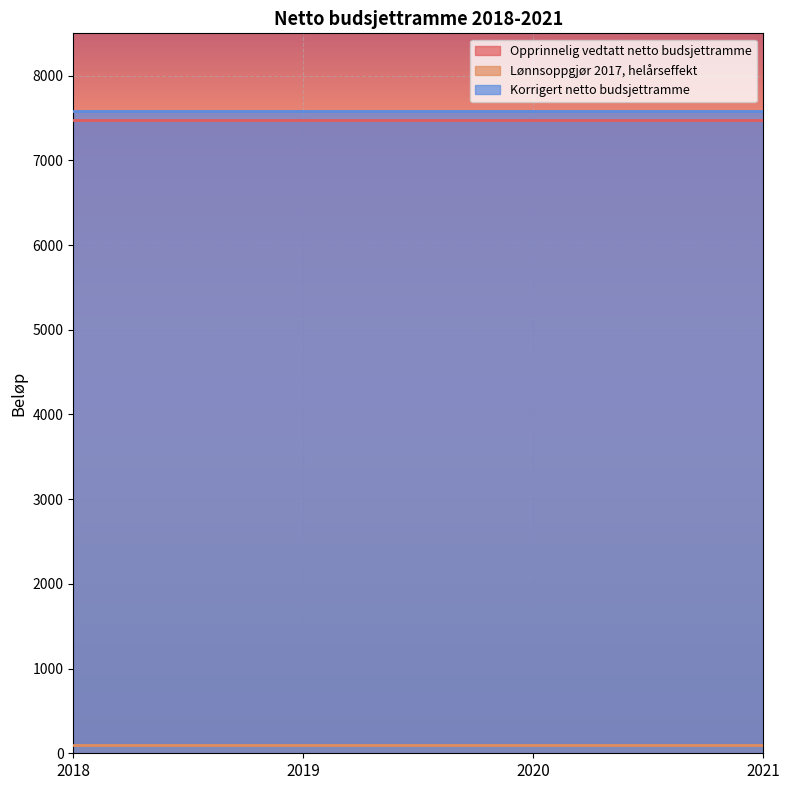

What is the value of the Opprinnelig vedtatt netto budsjettramme point at the 2nd from the left?

7479